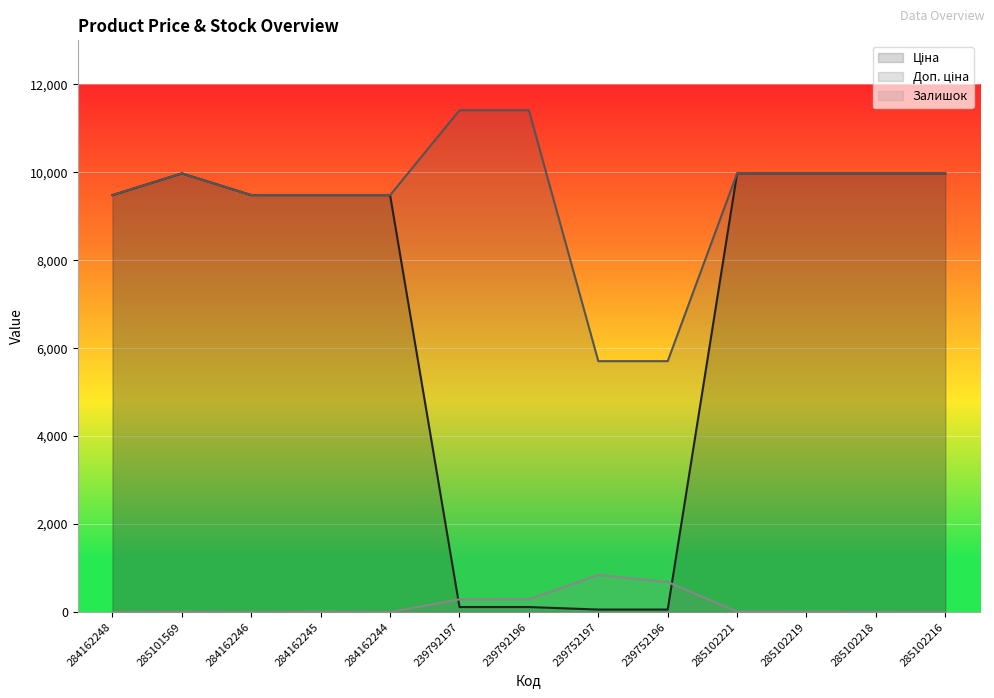

Which series has the largest total across all categories?

Доп. ціна